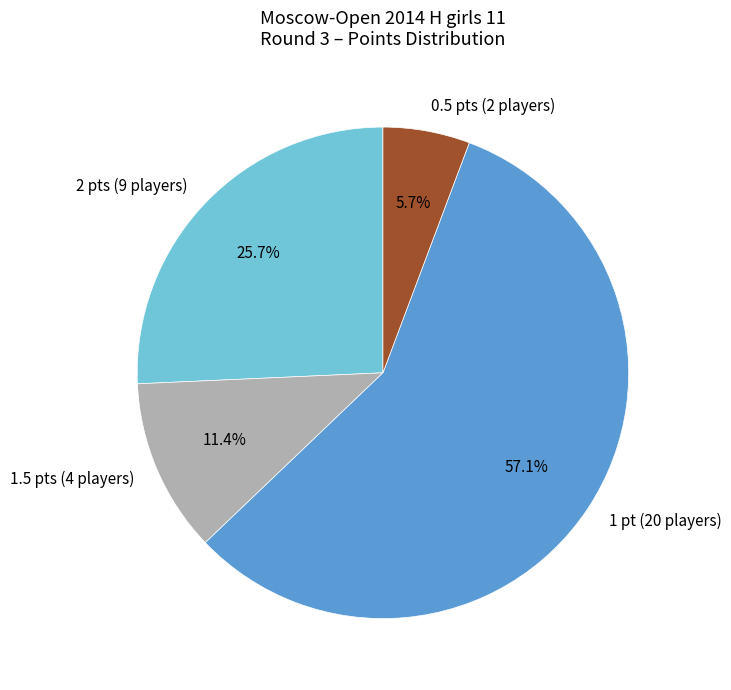

Count the number of slices in the pie.

4